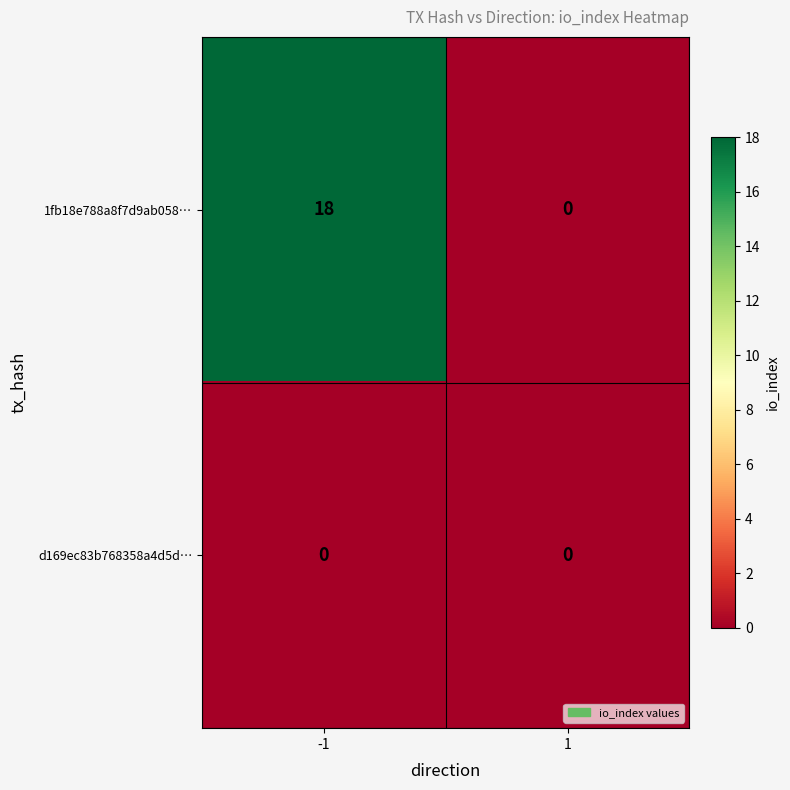

Count the number of data series in this chart.

2